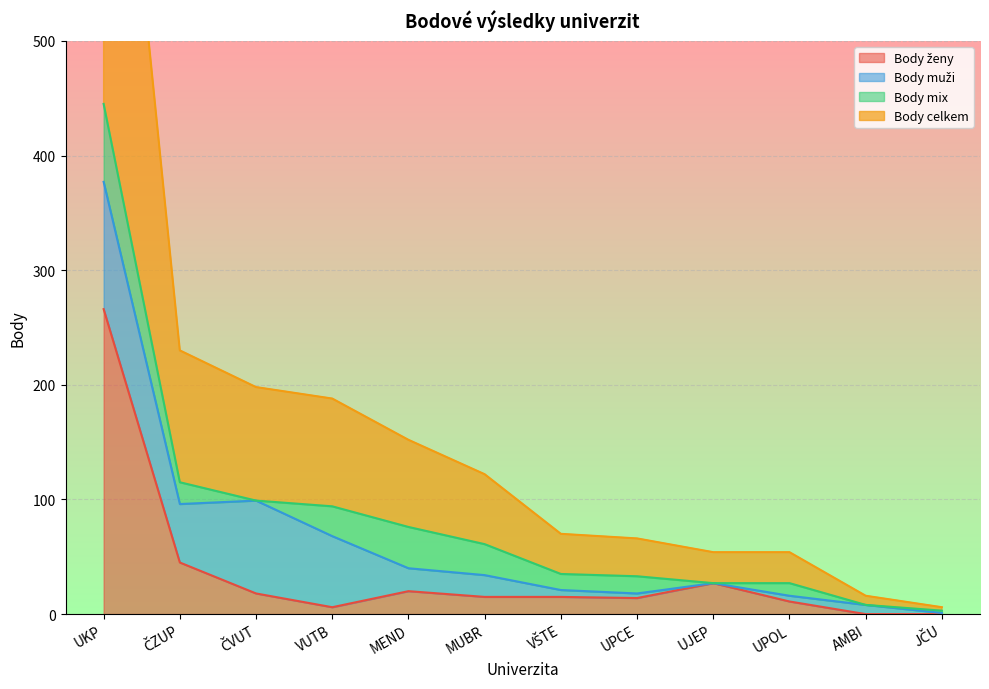

True or false: Body ženy has a value of 154 at AMBI.

False